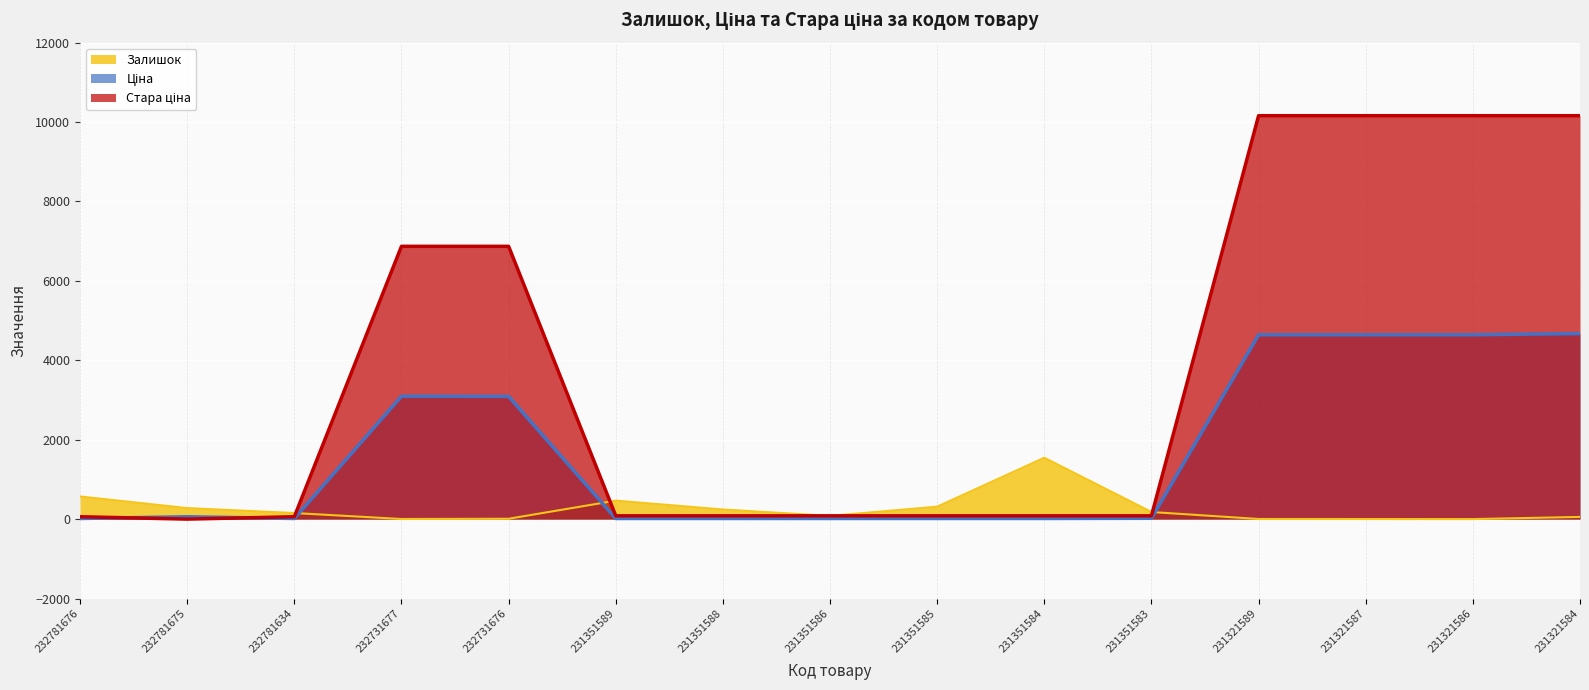

After their last crossing, which series has the higher values: Стара ціна or Ціна?

Стара ціна